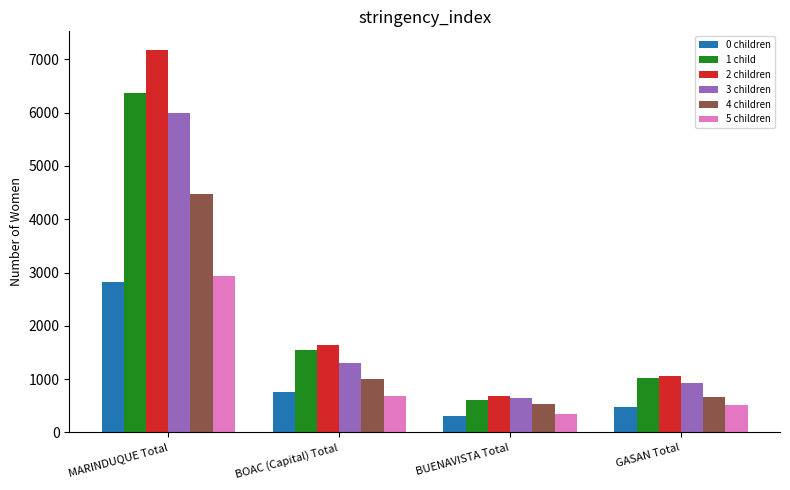

Which series has the widest spread of values?

2 children